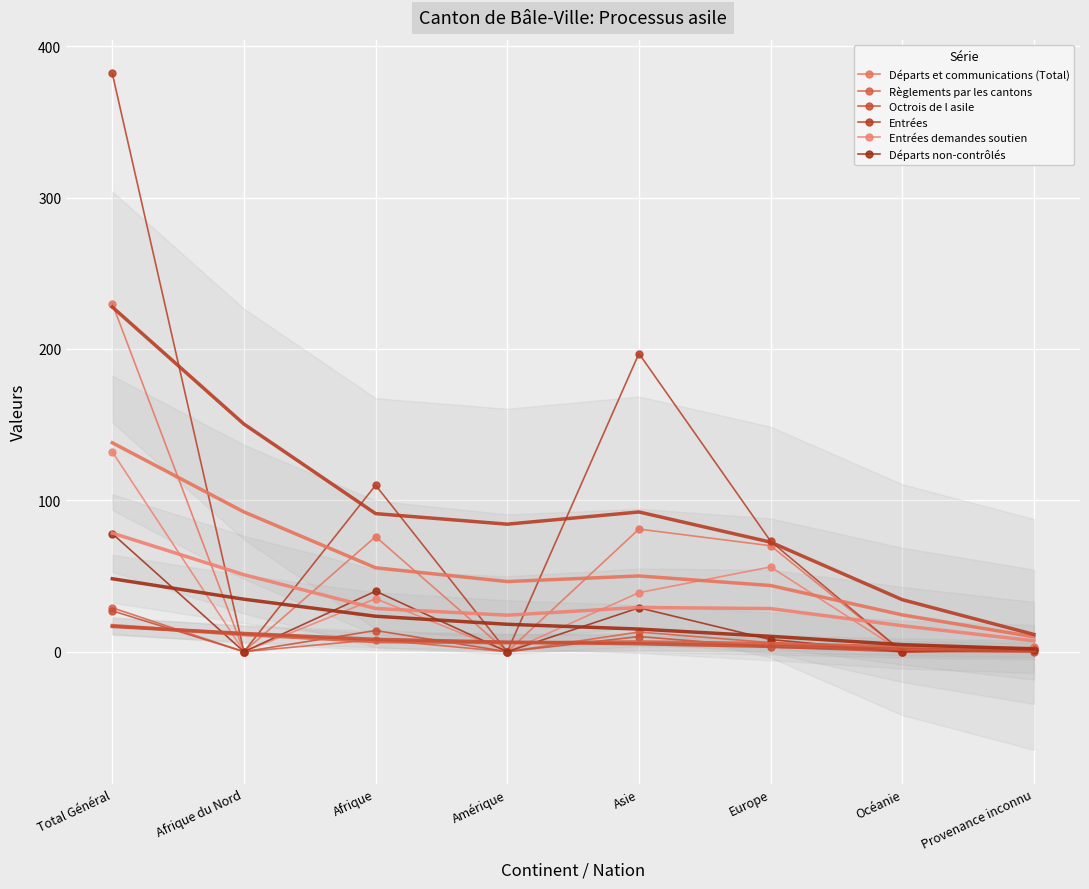

True or false: Règlements par les cantons and Octrois de l asile cross at least once.

False